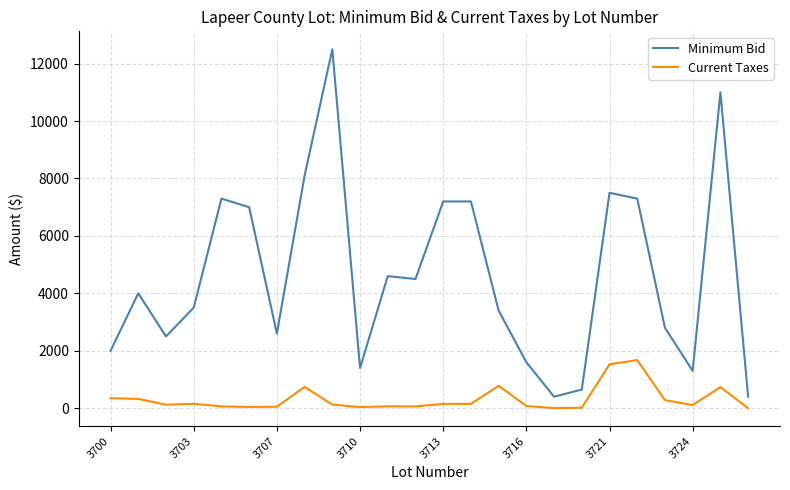

List the series in order of their overall mean, highest first.

Minimum Bid, Current Taxes